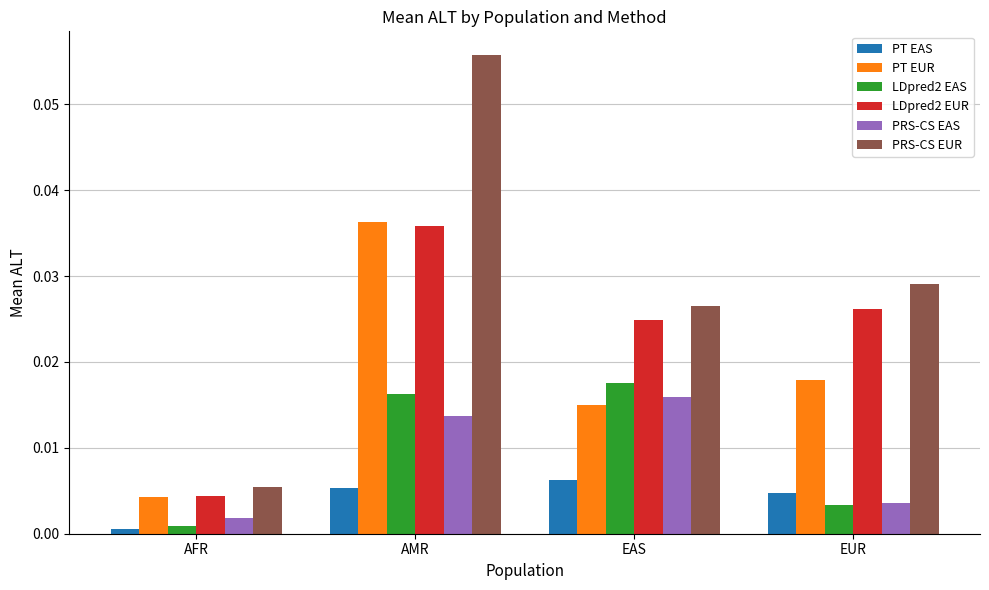

What position from the right is AMR?

3